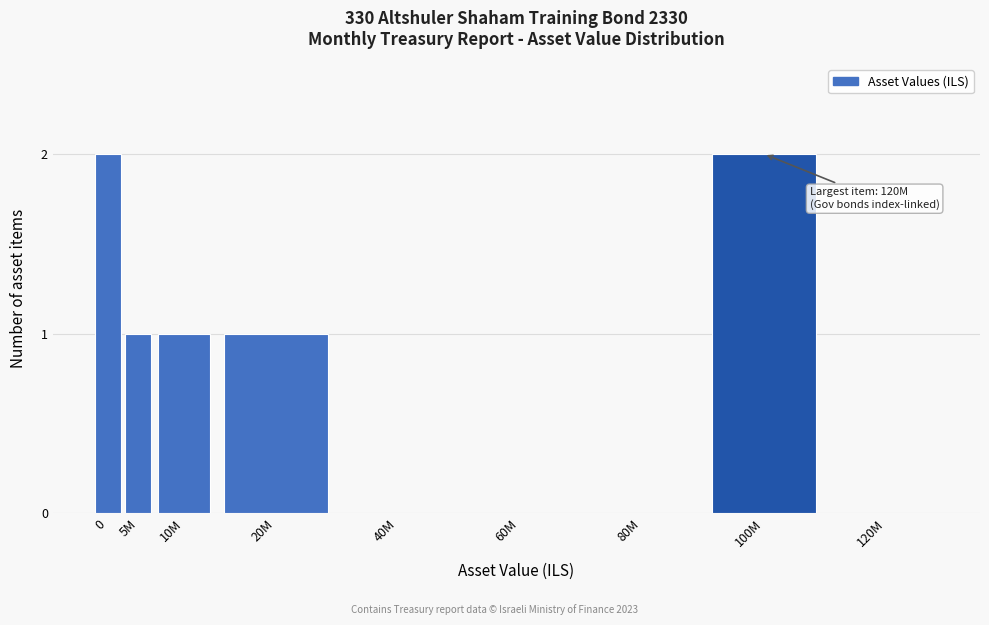

Reading left to right, list all the values displayed in this chart.

0=2	5M=1	10M=1	20M=1	40M=0	60M=0	80M=0	100M=2	120M=0